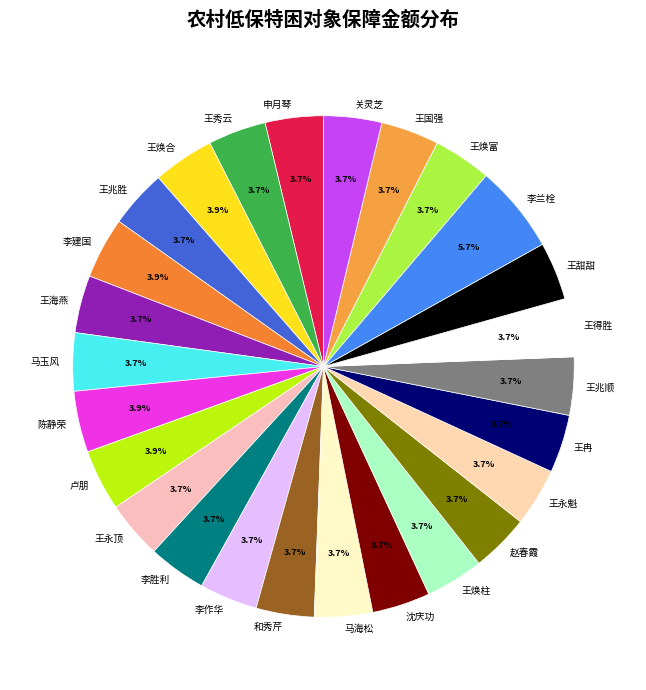

How many slices are in this pie chart?

26